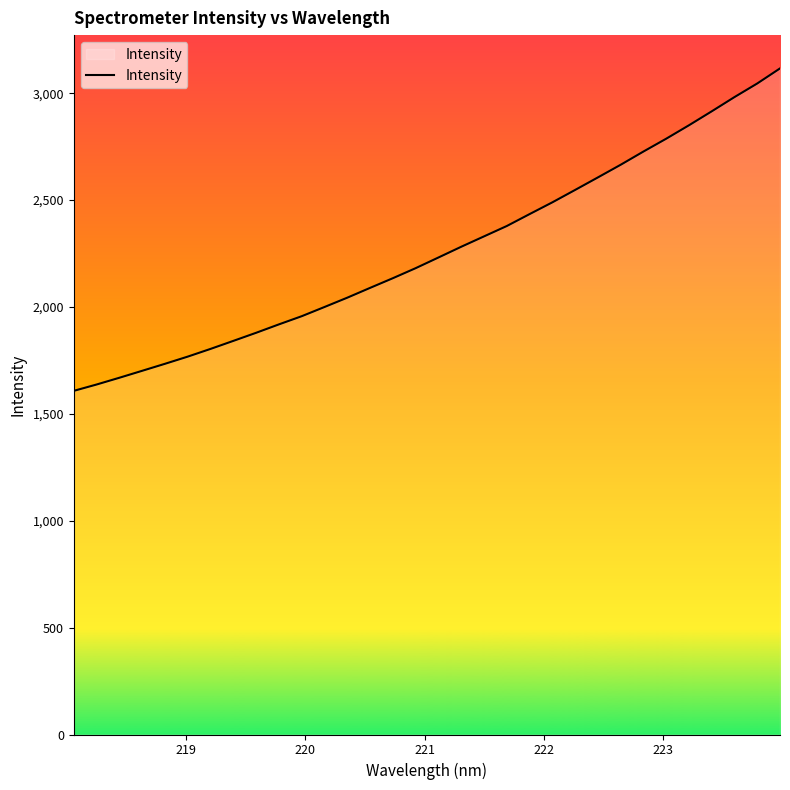

What is the difference between the maximum and minimum values?

1508.5